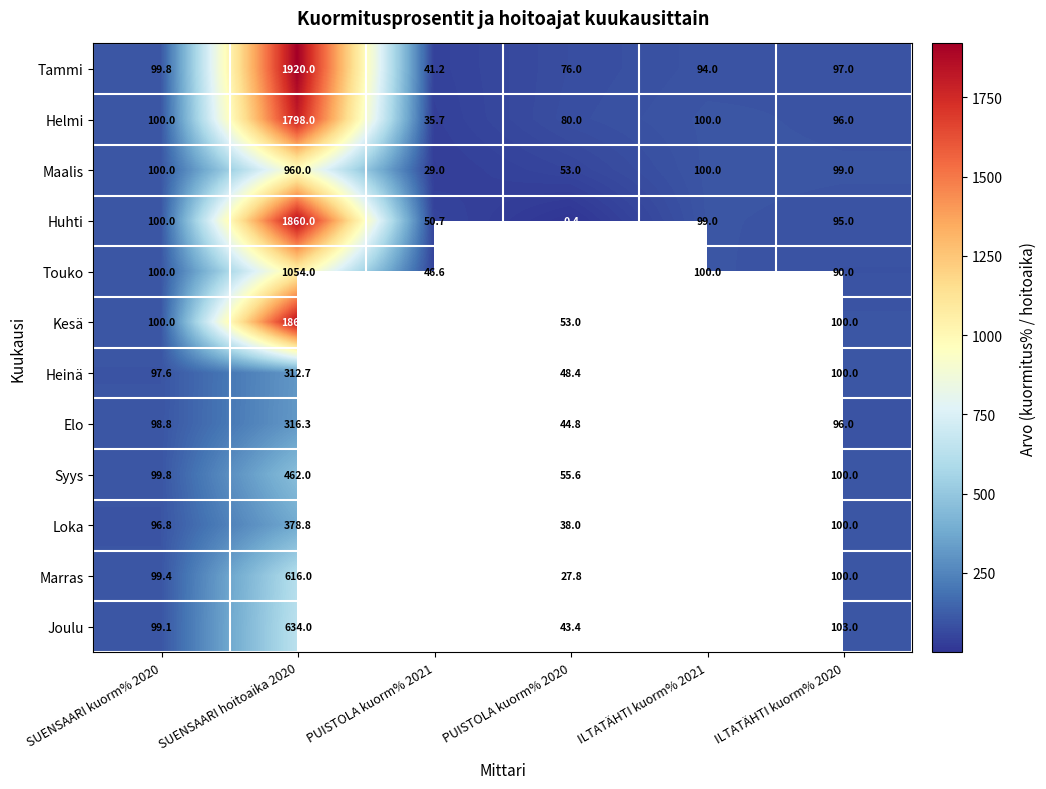

What is the difference between the highest and lowest values at SUENSAARI hoitoaika 2020?

1607.3